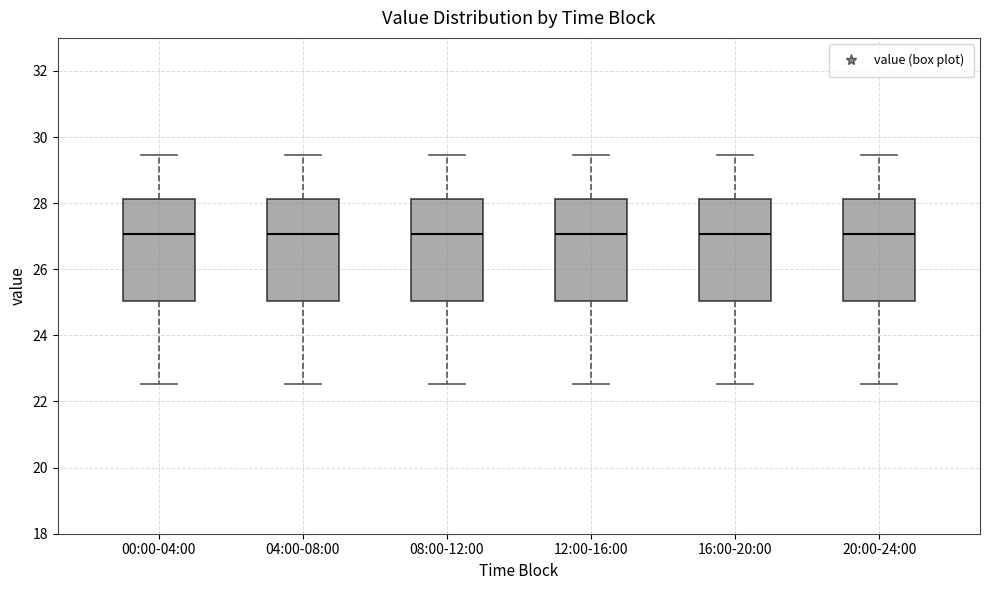

Reading left to right, read every box against the y-axis: the position of its median line, the range the box covers, and the ends of its whiskers. The values are not printed on the chart, so give them approximately, as read against the axis.

00:00-04:00: median 27.0, box 25.0 to 28.2, whiskers 22.6 to 29.4
04:00-08:00: median 27.0, box 25.0 to 28.2, whiskers 22.6 to 29.4
08:00-12:00: median 27.0, box 25.0 to 28.2, whiskers 22.6 to 29.4
12:00-16:00: median 27.0, box 25.0 to 28.2, whiskers 22.6 to 29.4
16:00-20:00: median 27.0, box 25.0 to 28.2, whiskers 22.6 to 29.4
20:00-24:00: median 27.0, box 25.0 to 28.2, whiskers 22.6 to 29.4